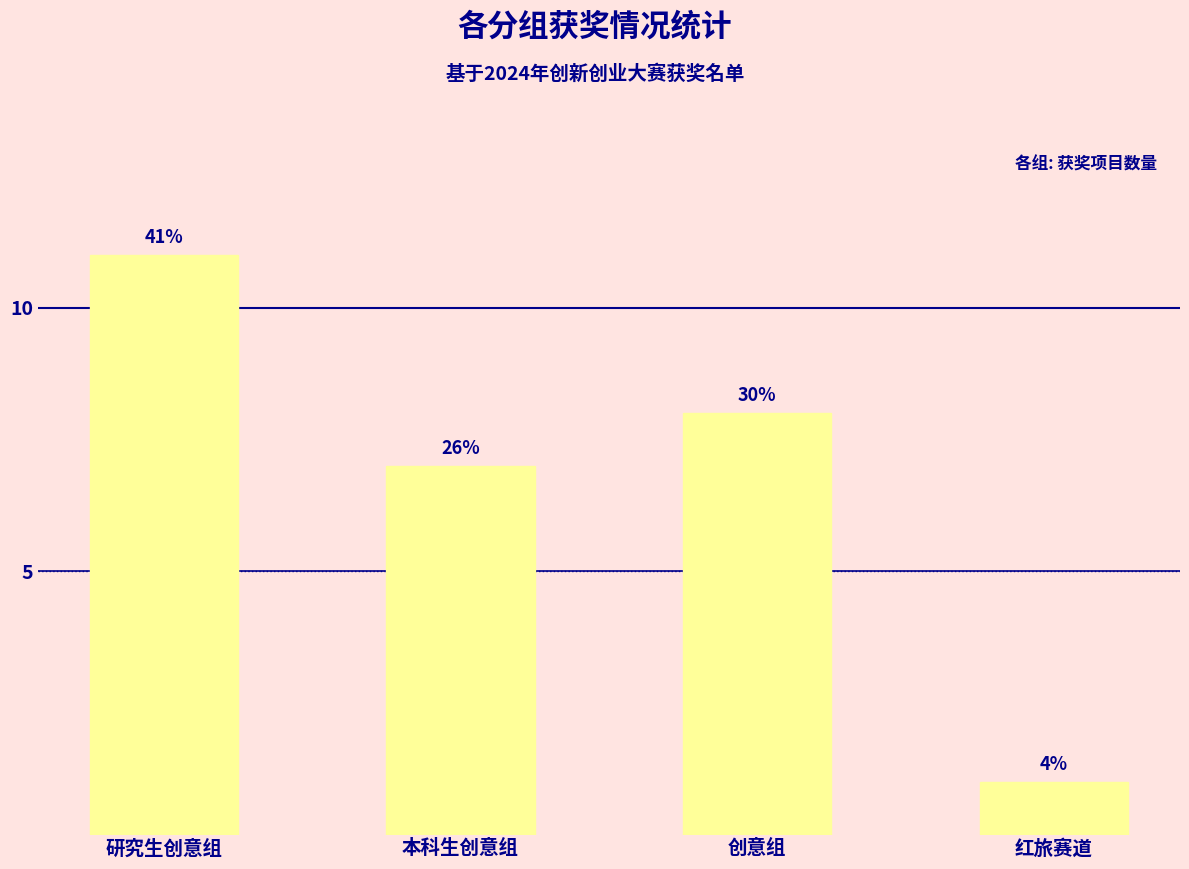

Are the bars horizontal?

No